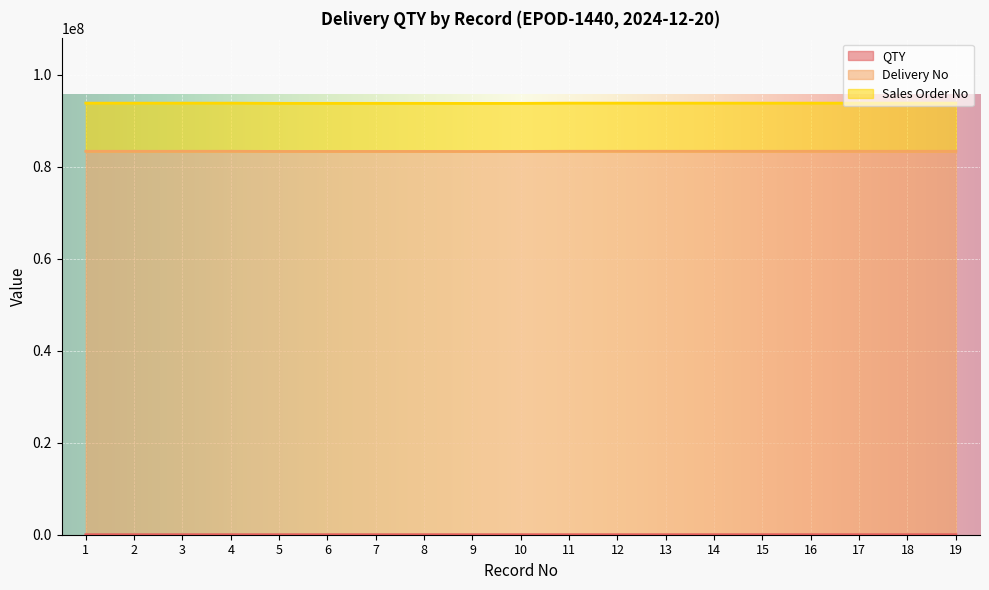

What is the approximate value of Sales Order No at 9, to the nearest 50?

93715750